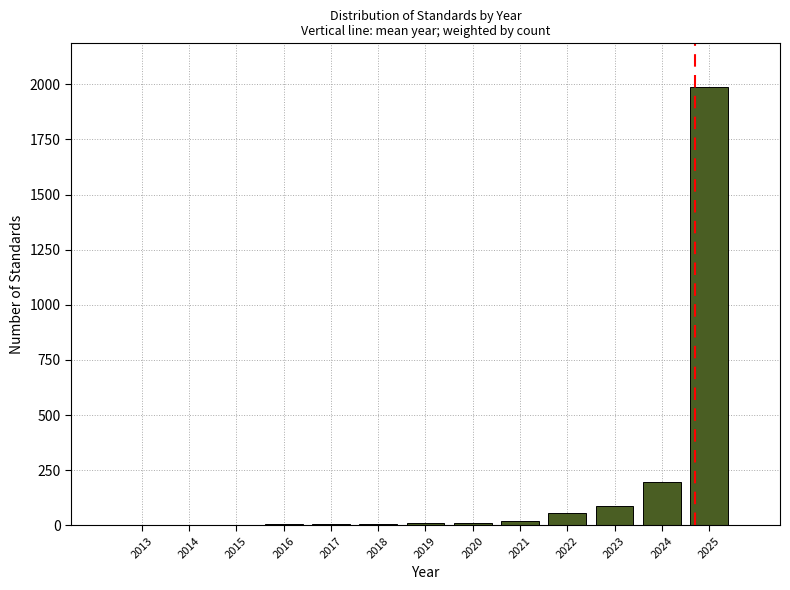

What is the maximum value shown in the chart?

1987